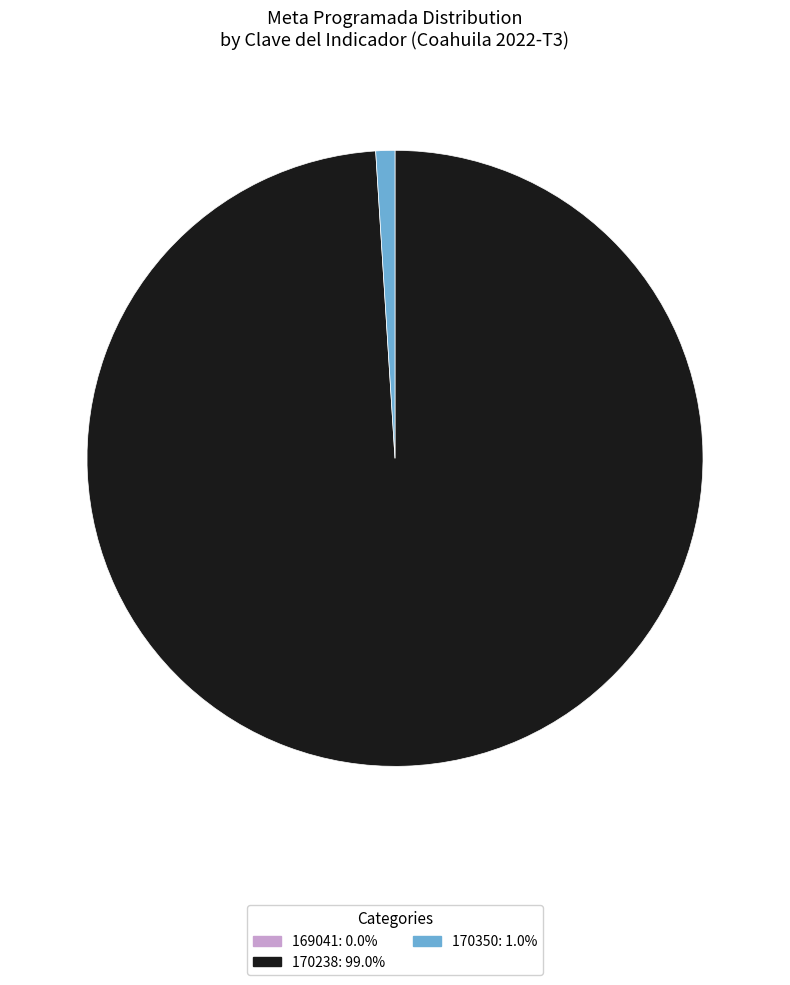

Which slice is the largest?

170238